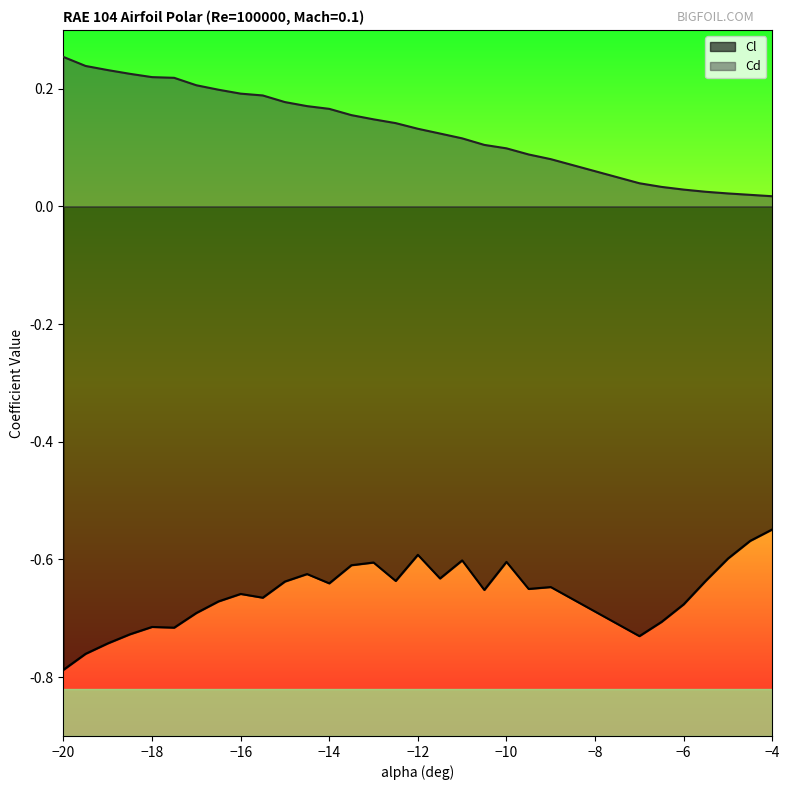

What is the approximate value of Cl at -9.5?

-0.7